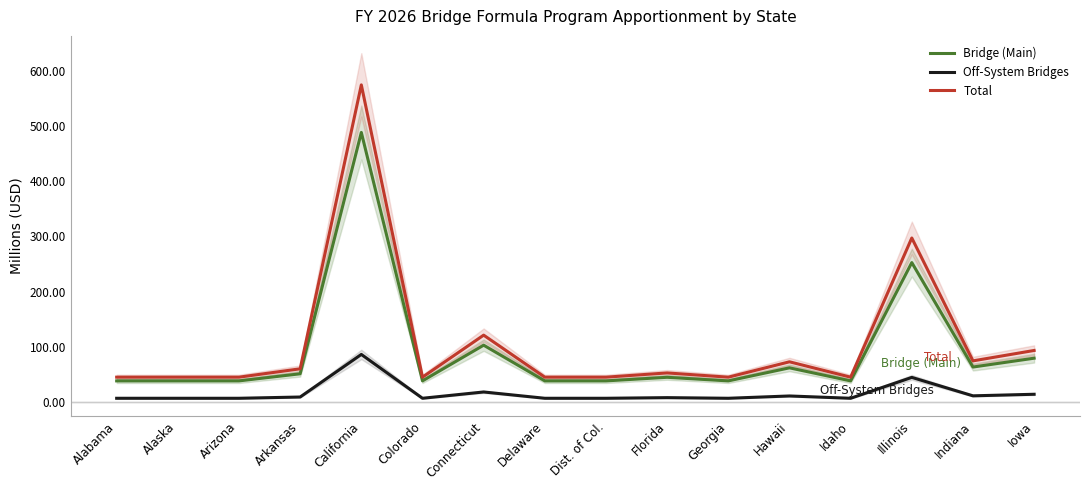

Is this an area chart (filled region under the line)?

No